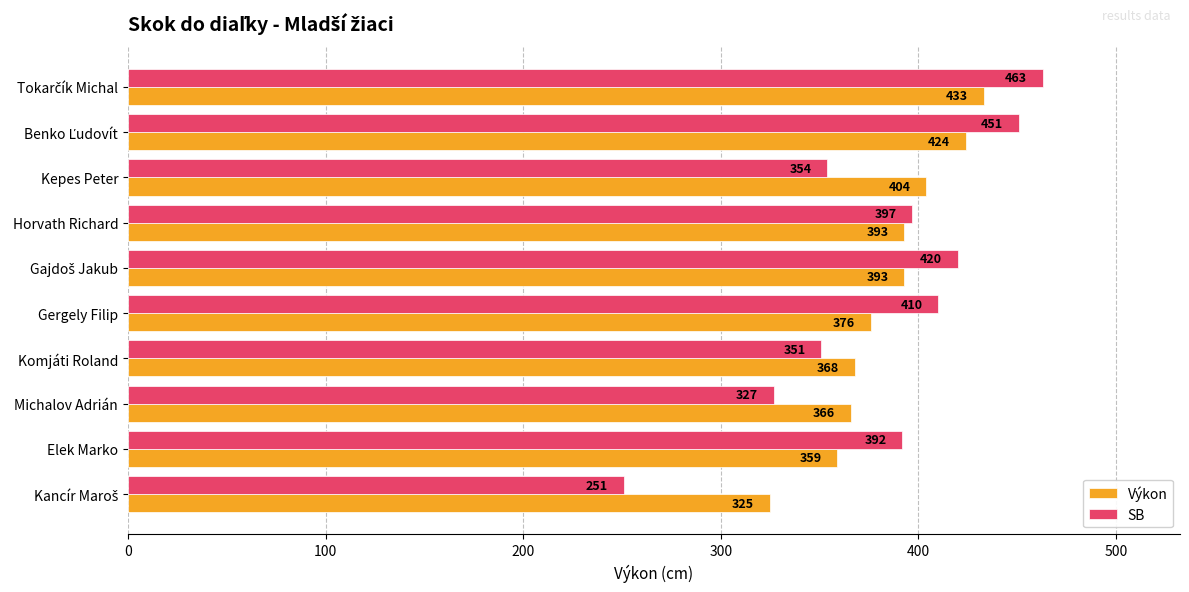

What is the greatest value displayed?

463